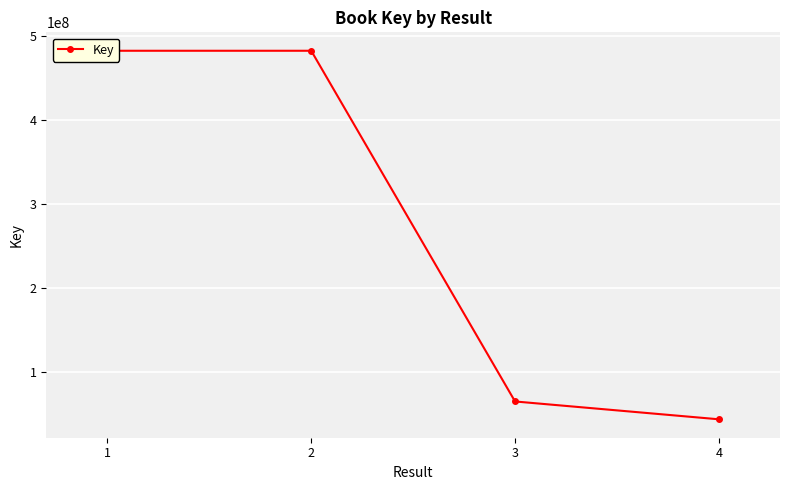

What is the greatest value displayed?

481947225